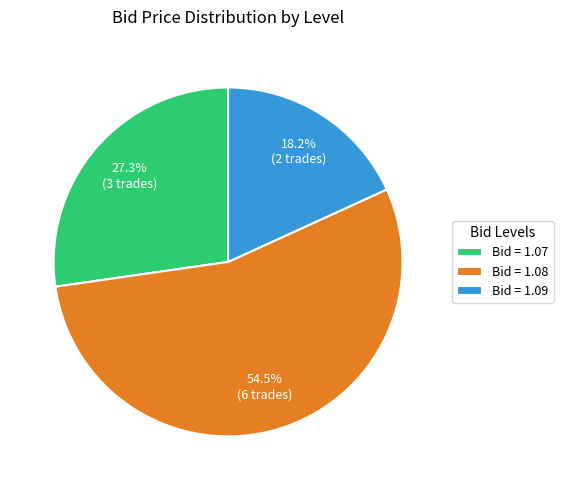

Which slice represents more than half of the pie?

Bid = 1.08